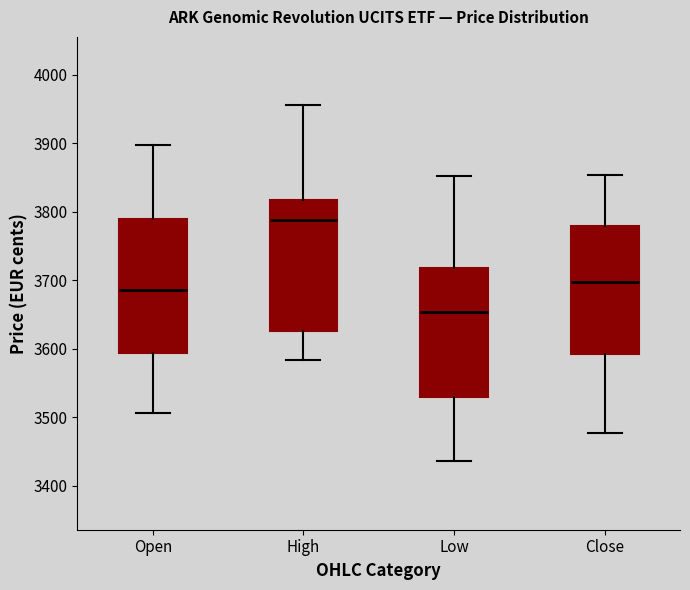

Reading left to right, transcribe this box plot: for each box, give where its median line is, the range the box spans, and where its two whiskers end, as read against the y-axis. The values are not printed on the chart, so give them approximately, as read against the axis.

Open: median 3690, box 3590 to 3790, whiskers 3510 to 3900
High: median 3790, box 3630 to 3820, whiskers 3580 to 3960
Low: median 3650, box 3530 to 3720, whiskers 3440 to 3850
Close: median 3700, box 3590 to 3780, whiskers 3480 to 3850